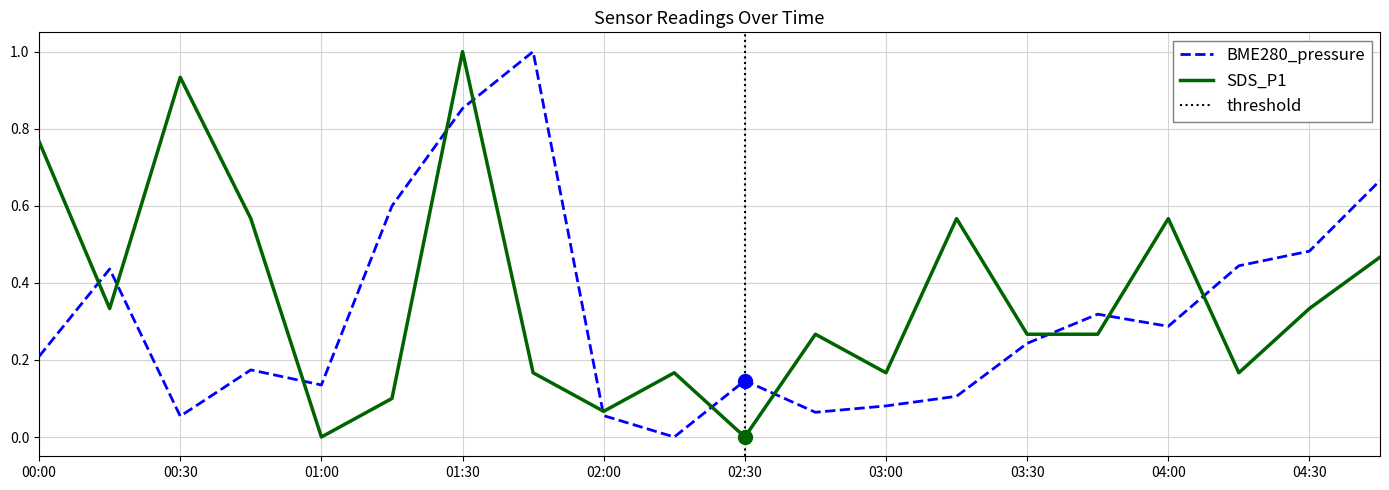

What are all the series names shown in the legend?

BME280_pressure, SDS_P1